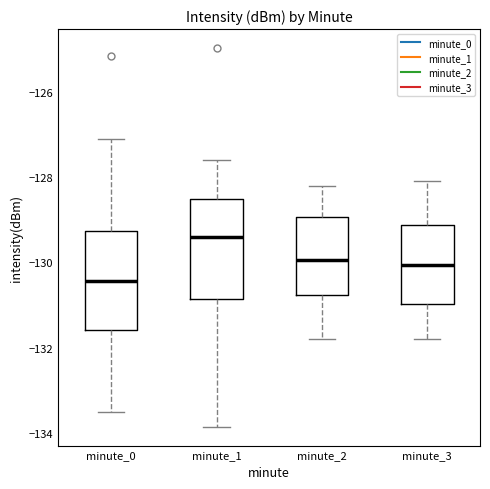

Reading left to right, transcribe this box plot: for each box, give where its median line is, the range the box spans, and where its two whiskers end, as read against the y-axis. The values are not printed on the chart, so give them approximately, as read against the axis.

minute_0: median -130.4, box -131.6 to -129.2, whiskers -133.6 to -127.0
minute_1: median -129.4, box -130.8 to -128.6, whiskers -133.8 to -127.6
minute_2: median -130.0, box -130.8 to -129.0, whiskers -131.8 to -128.2
minute_3: median -130.0, box -131.0 to -129.2, whiskers -131.8 to -128.0